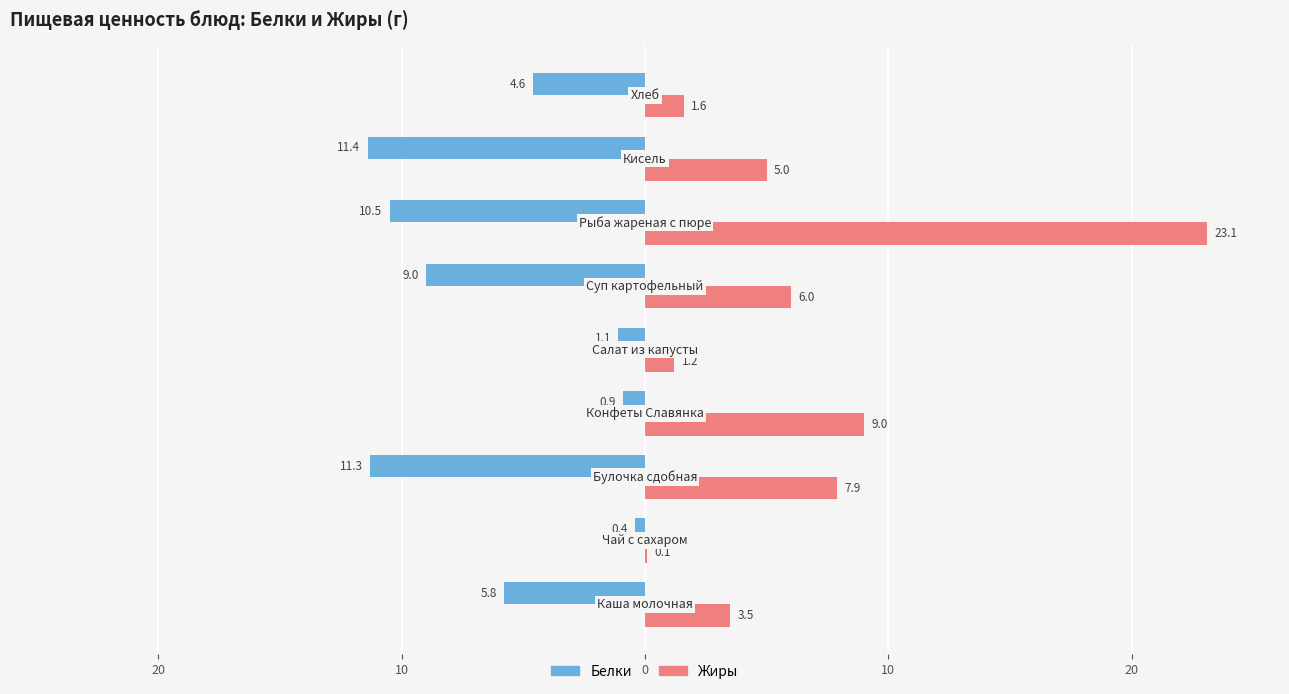

What are all the series names shown in the legend?

Белки, Жиры